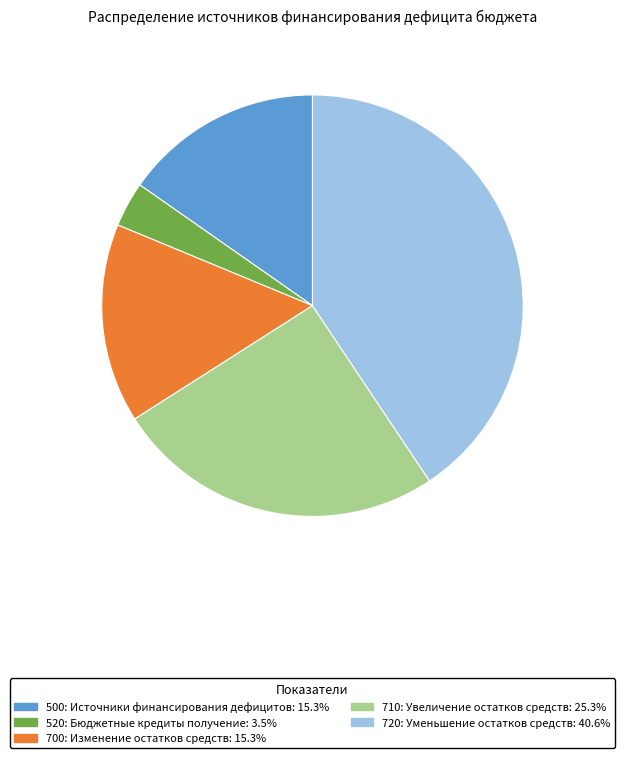

Is there a majority slice in this chart?

No